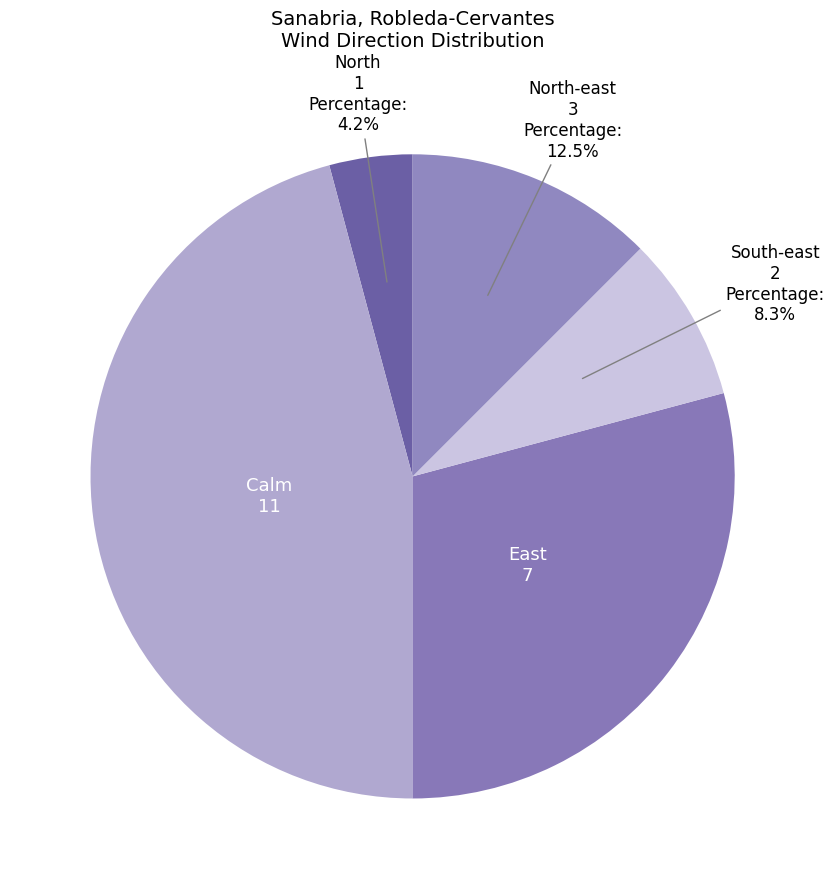

What percentage is the North slice, to the nearest percent?

4%